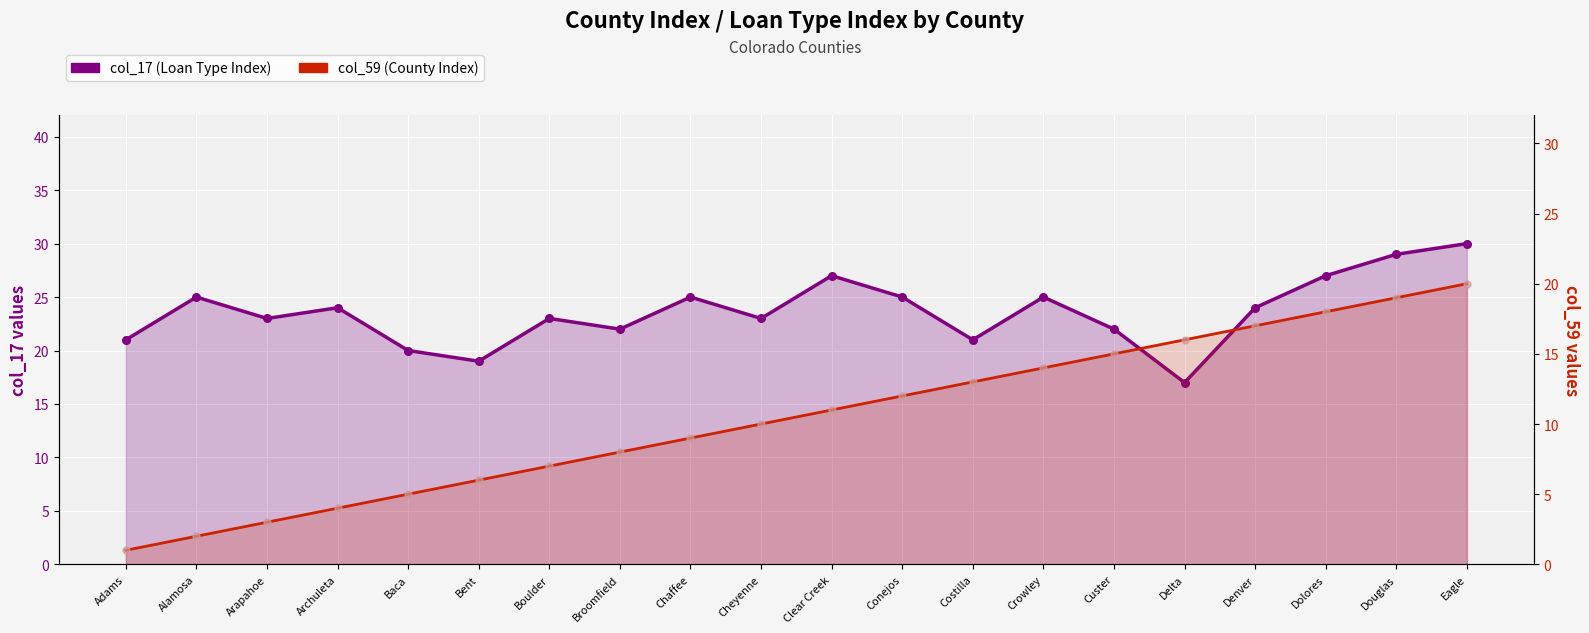

What are all the series names shown in the legend?

col_17 (Loan Type Index), col_59 (County Index)